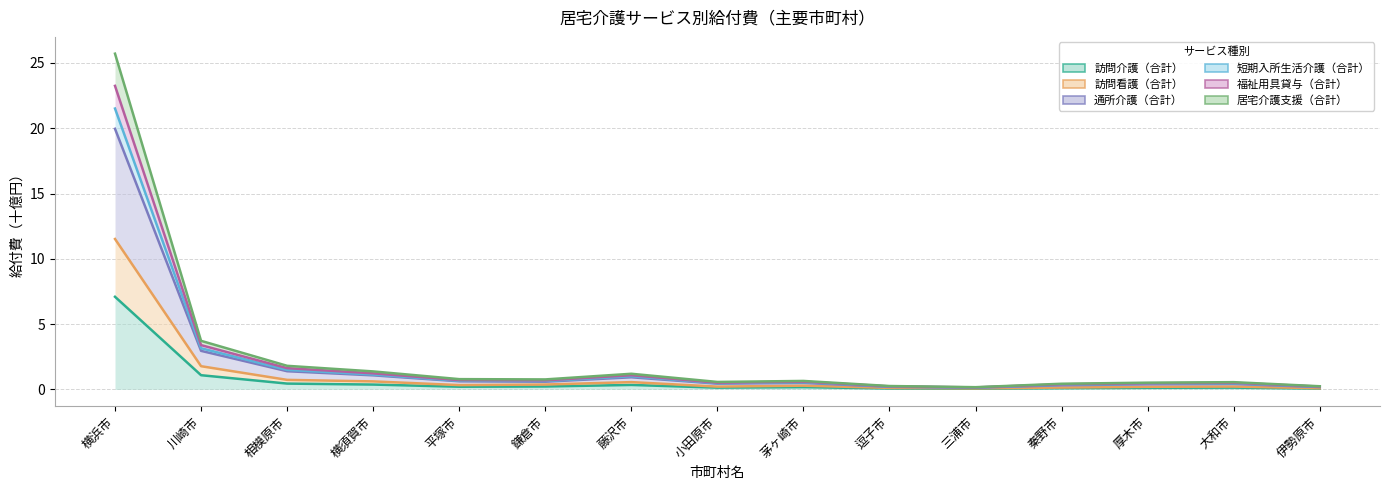

What is the label of the 13th point from the left?

厚木市